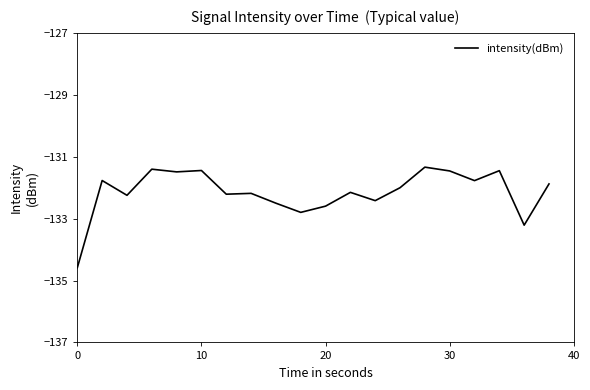

What is the smallest value displayed?

-134.6